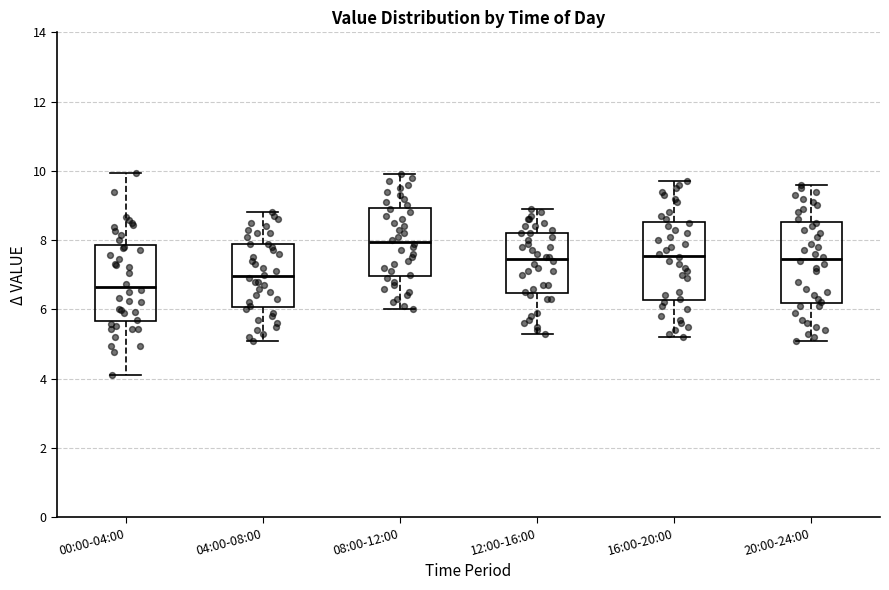

Where does the median line of the box for 20:00-24:00 sit on the y-axis? The values are not printed on the chart, so give them approximately, as read against the axis.

7.4